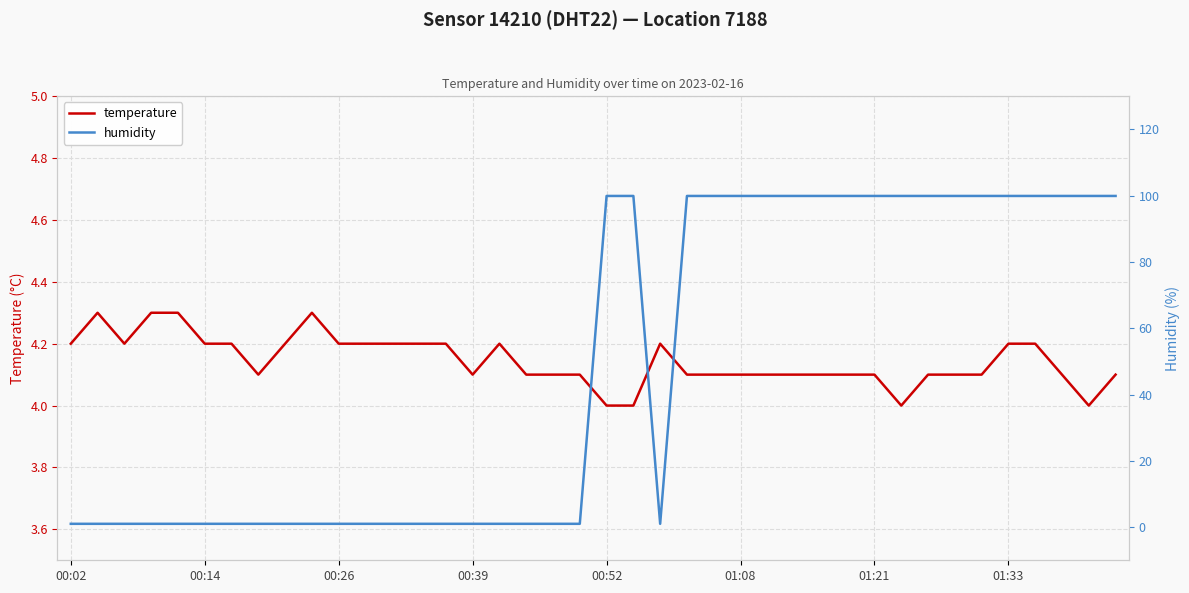

Is it true that temperature equals 5.8 at 00:14?

False